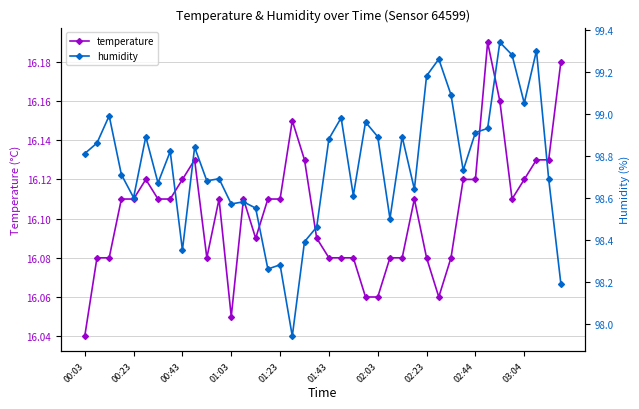

True or false: temperature and humidity cross at least once.

False